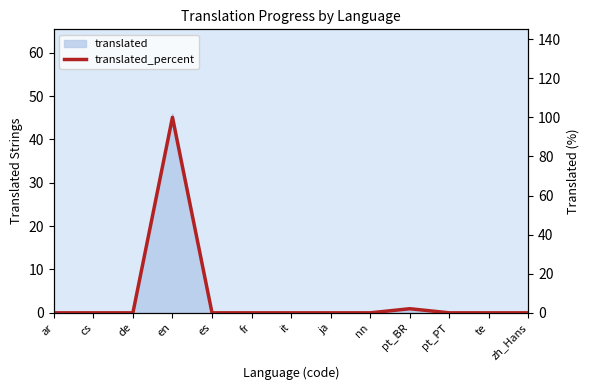

What is the average value?

7.9